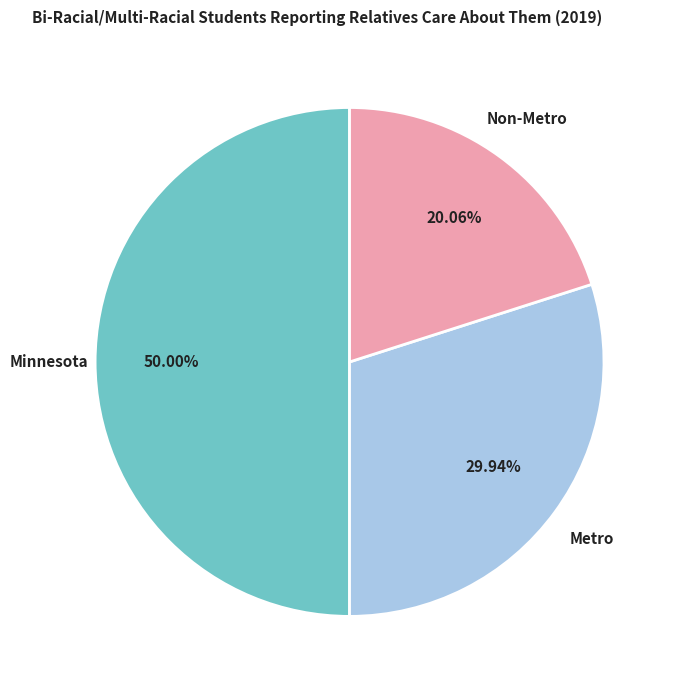

True or false: Minnesota accounts for 50% of the total.

True